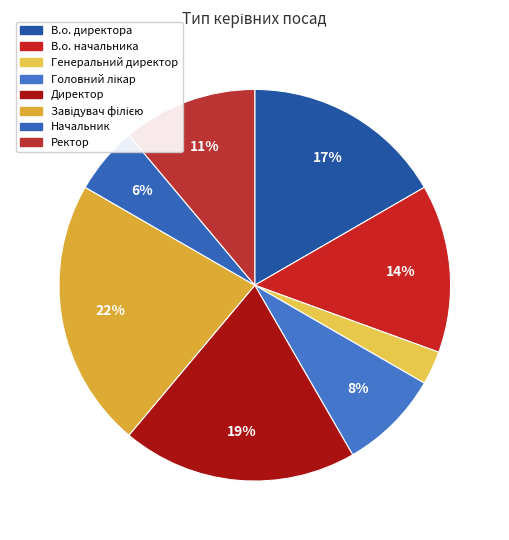

Rank the categories by value from highest to lowest.

Завідувач філією, Директор, В.о. директора, В.о. начальника, Ректор, Головний лікар, Начальник, Генеральний директор